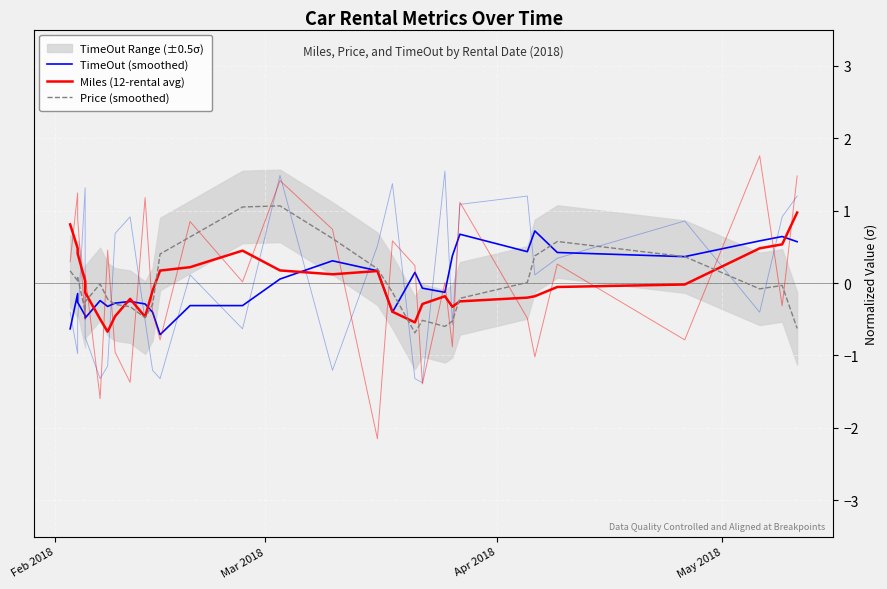

True or false: Miles (12-rental avg) has a value of -0.1 at 22.

False